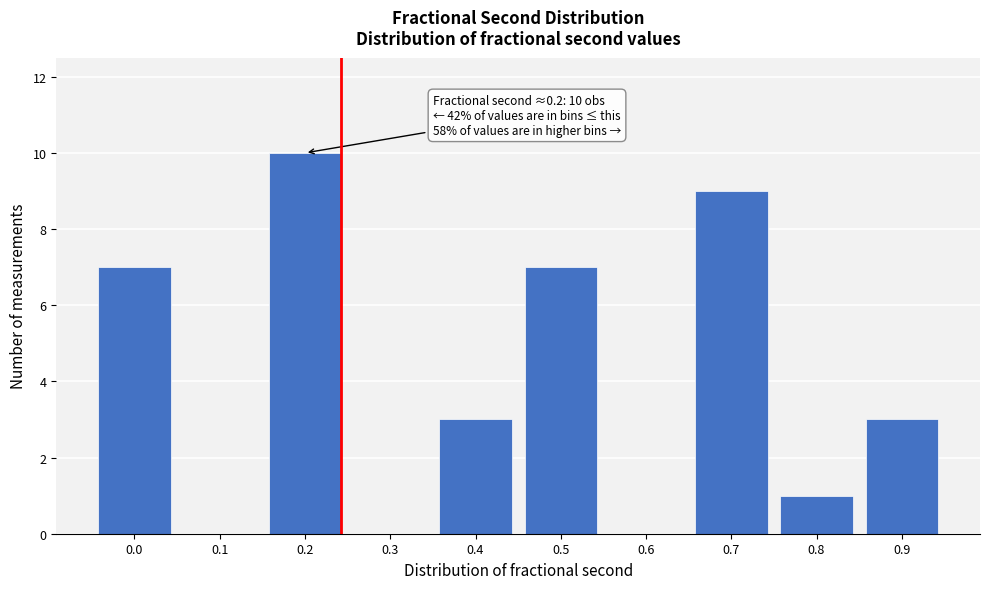

Reading left to right, transcribe all the data shown in this chart.

0.0=7	0.1=0	0.2=10	0.3=0	0.4=3	0.5=7	0.6=0	0.7=9	0.8=1	0.9=3